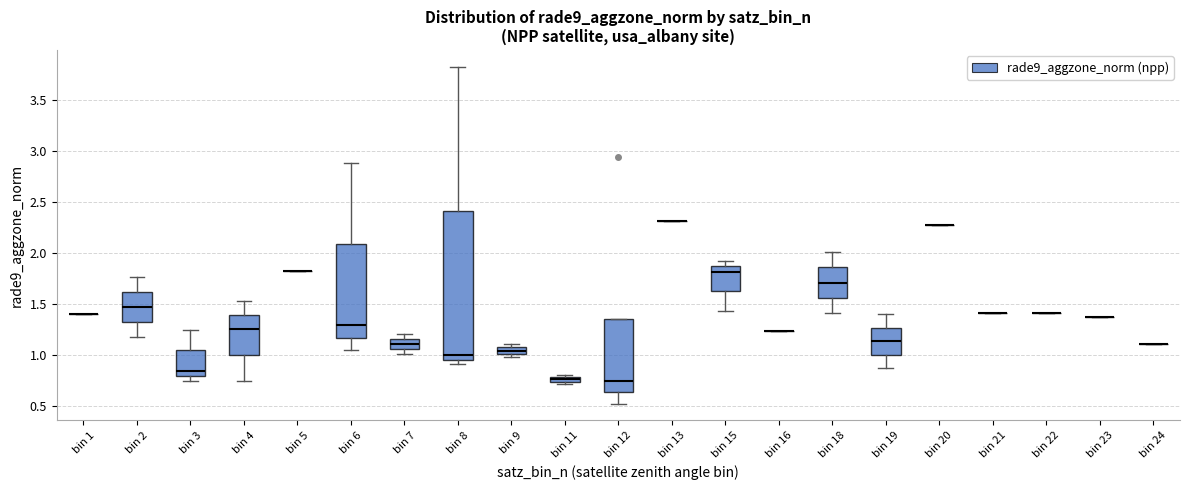

Which box is the tallest, from its lower edge to its upper edge?

bin 8